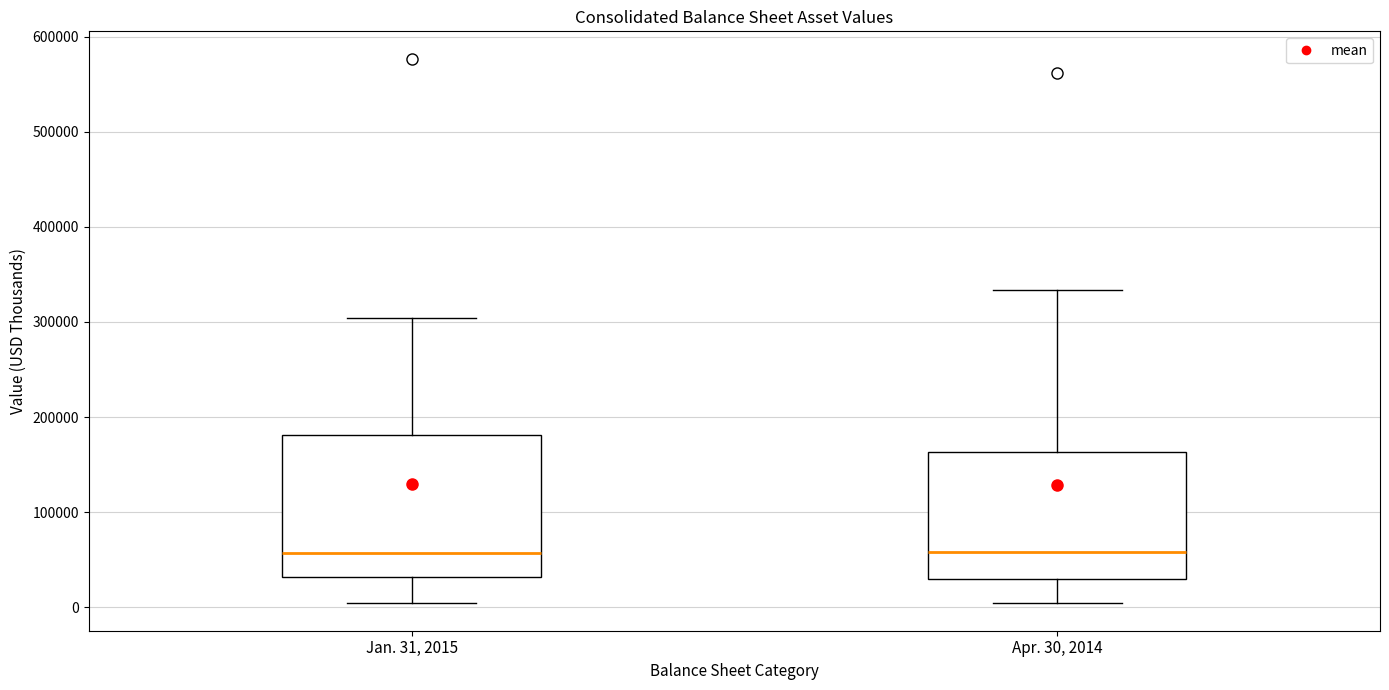

Comparing the boxes themselves (not the whiskers), which one is the tallest?

Jan. 31, 2015